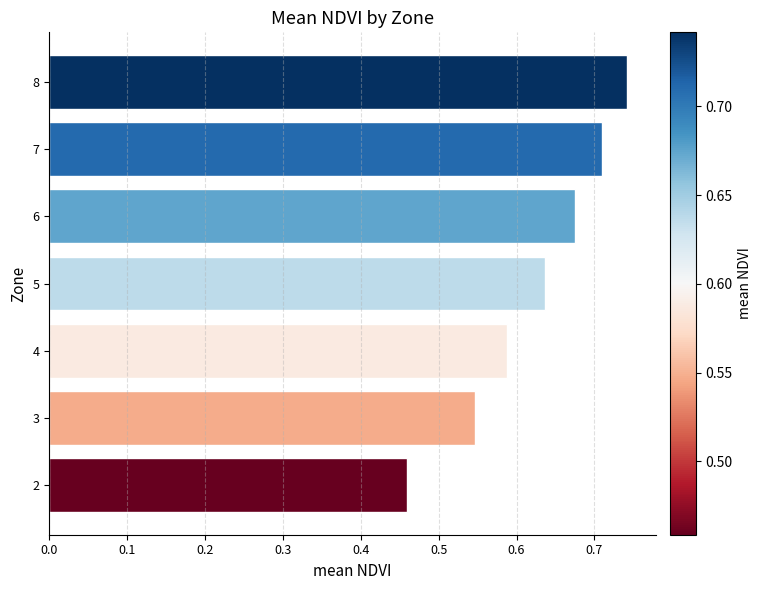

The chart shows a value of 0.3 at 7. True or false?

False